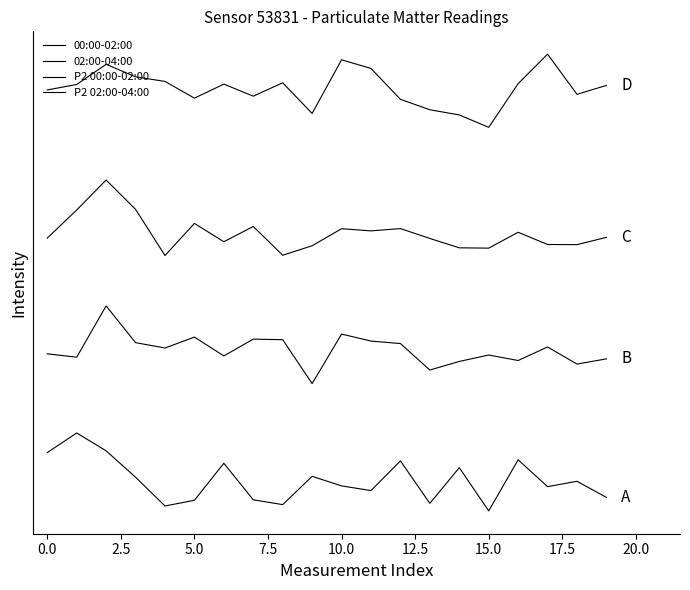

Is this an area chart (filled region under the line)?

No